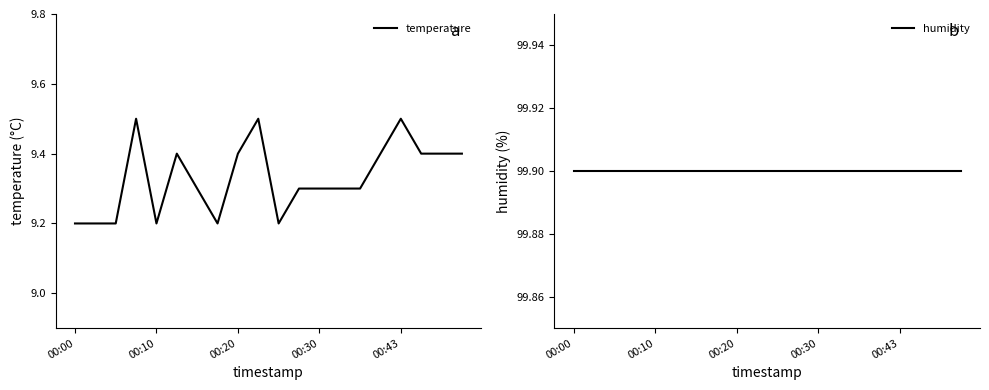

Which series has the widest spread of values?

temperature